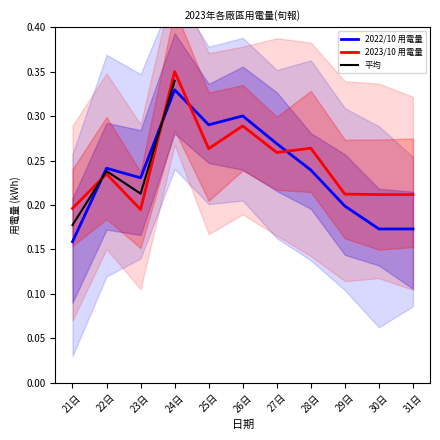

True or false: 2022/10 用電量 has a value of 0.2 at 29日.

True